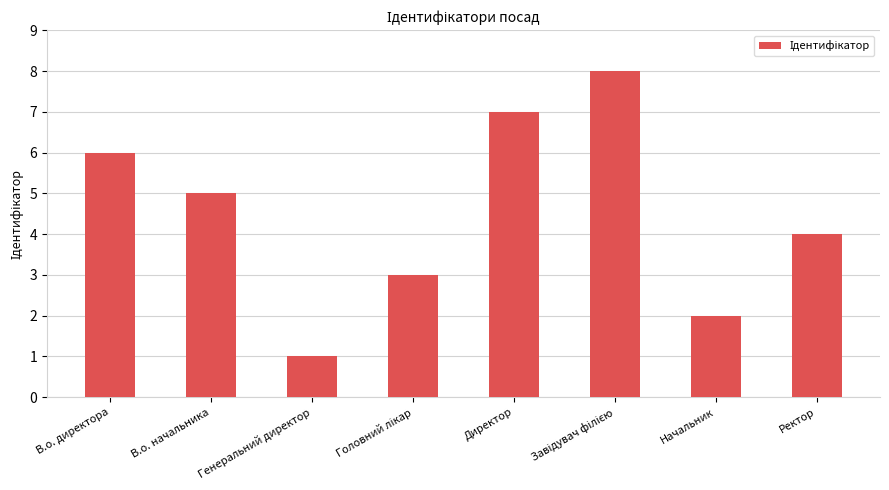

Are the bars horizontal?

No